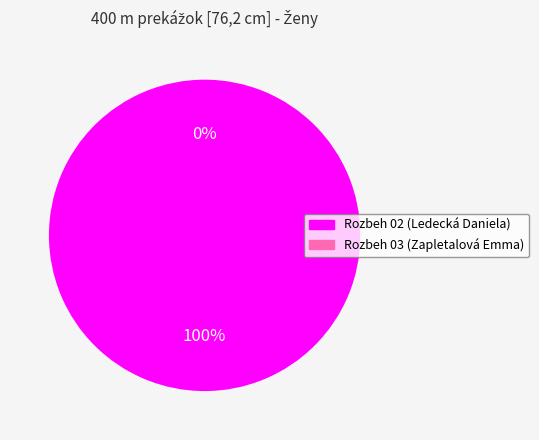

Combined, do Rozbeh 03 and Rozbeh 02 account for over 50%?

Yes